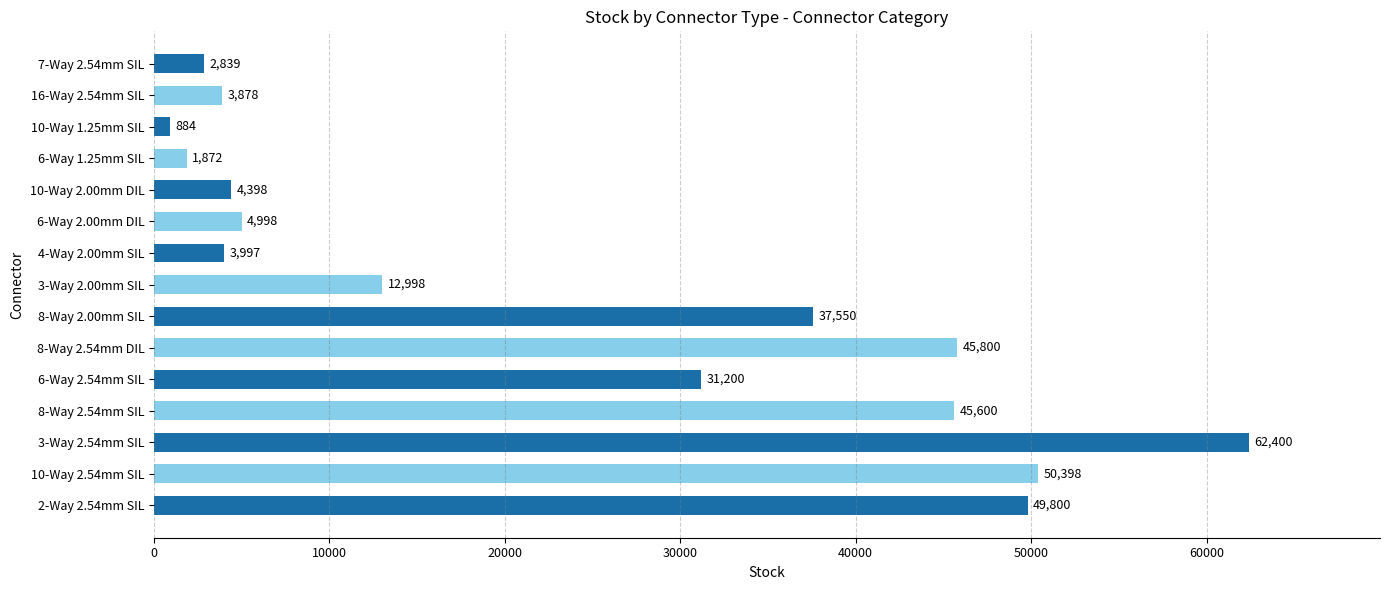

At which label is the value closest to 31642?

6-Way 2.54mm SIL